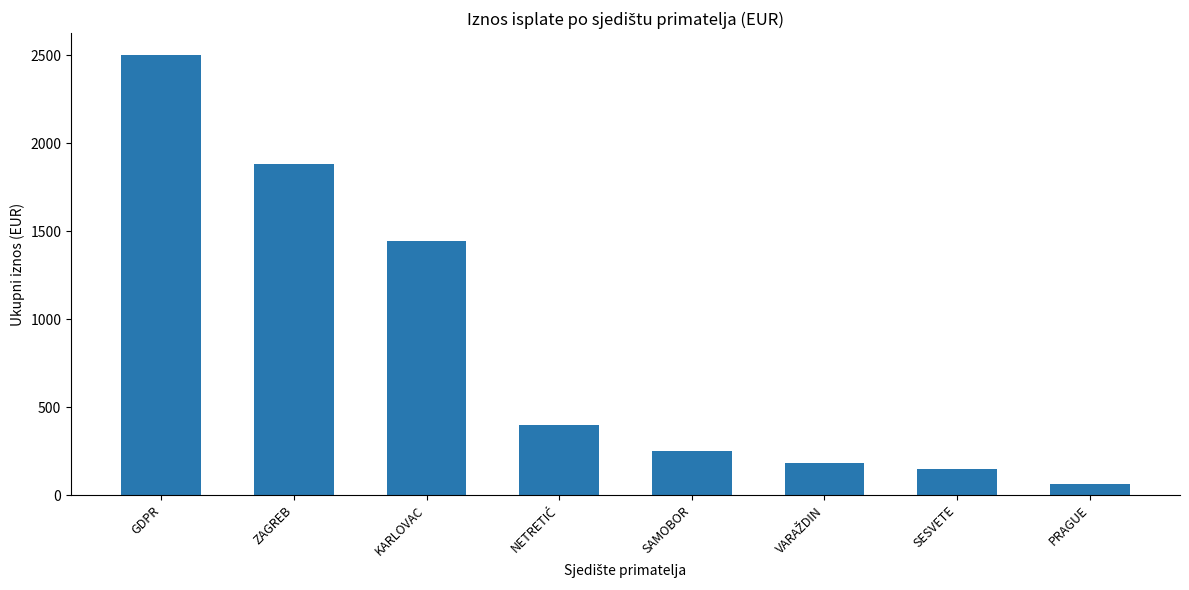

Reading left to right, transcribe all the data shown in this chart.

2500.6	1882.8	1445.8	400.0	252.5	182.0	149.5	65.0